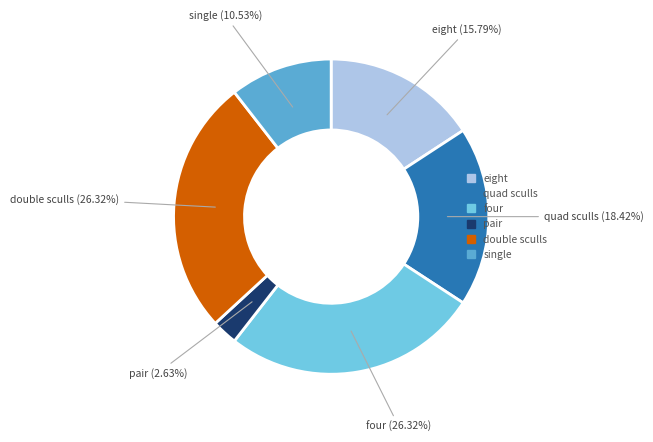

Is there any slice that represents more than half of the pie?

No